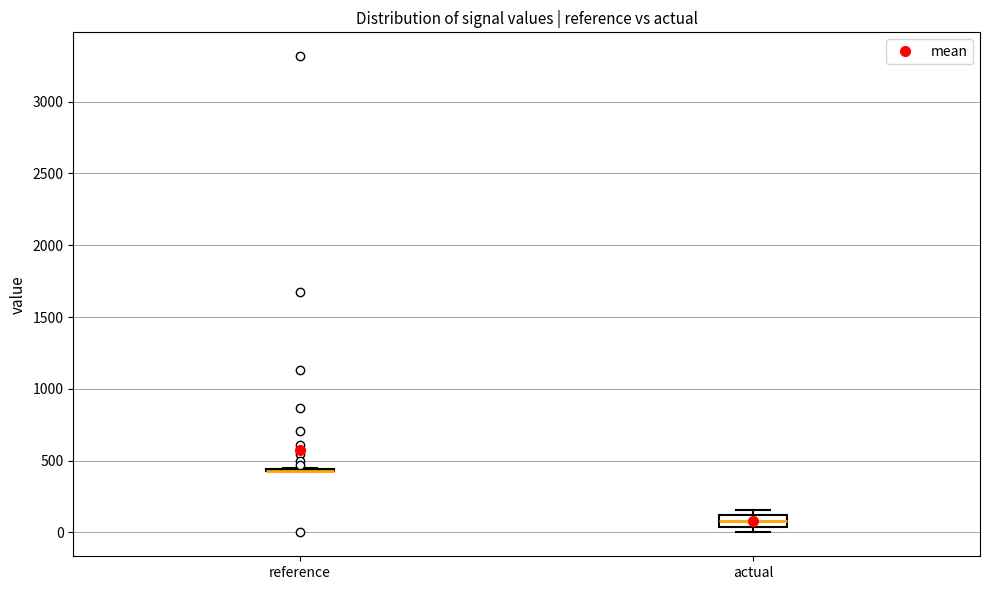

Reading left to right, transcribe this box plot: for each box, give where its median line is, the range the box spans, and where its two whiskers end, as read against the y-axis. The values are not printed on the chart, so give them approximately, as read against the axis.

reference: box collapsed to a line at 450, whiskers 450 to 450
actual: median 100 (inside the box), box 50 to 100, whiskers 0 to 150